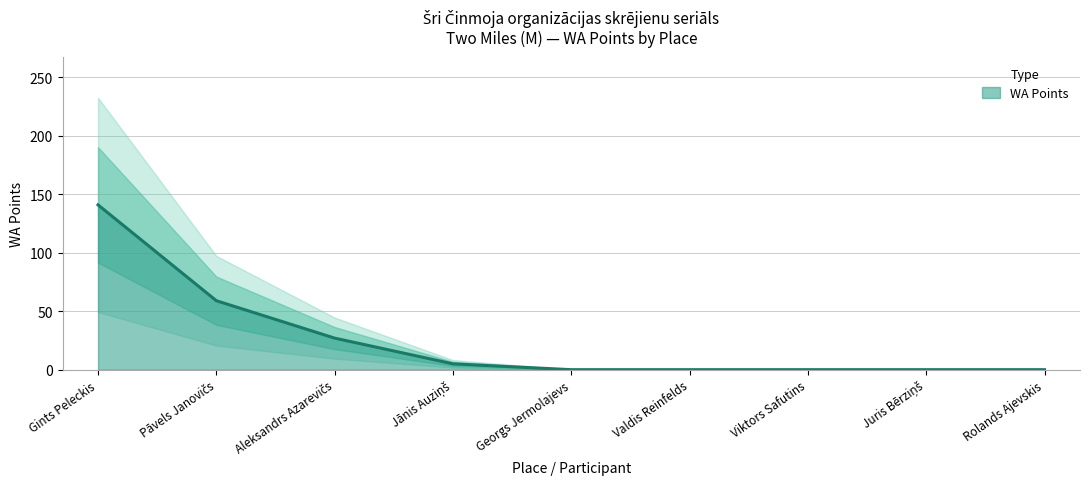

What is the label of the 6th point from the left?

Valdis Reinfelds